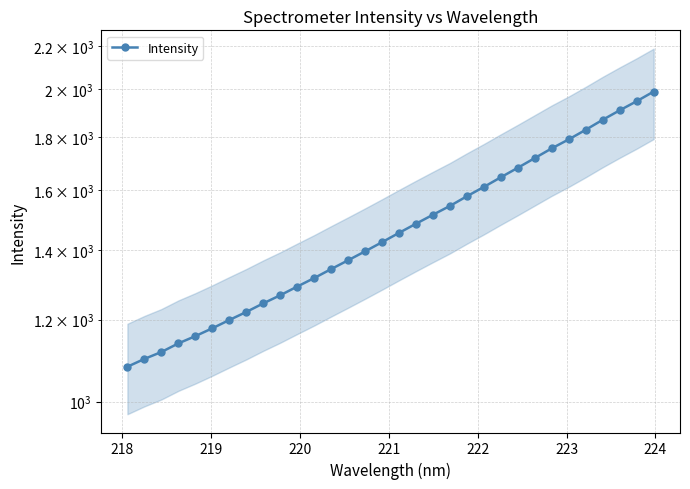

What is the value of the 18th point from the left?

1484.5